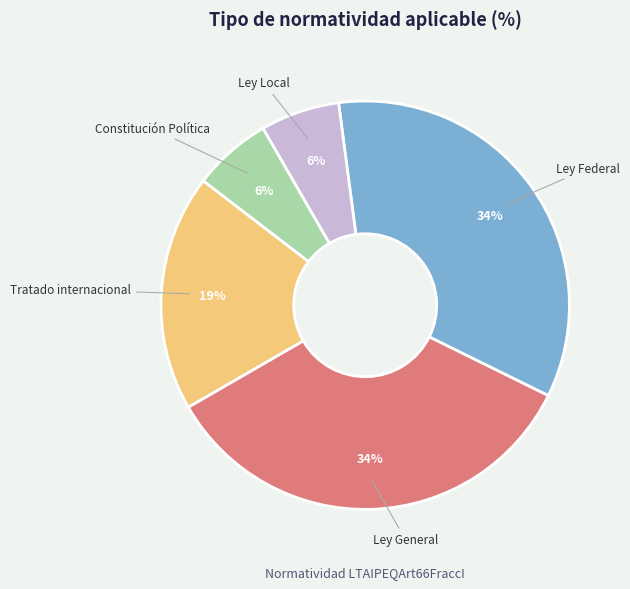

Is there any slice that represents more than half of the pie?

No